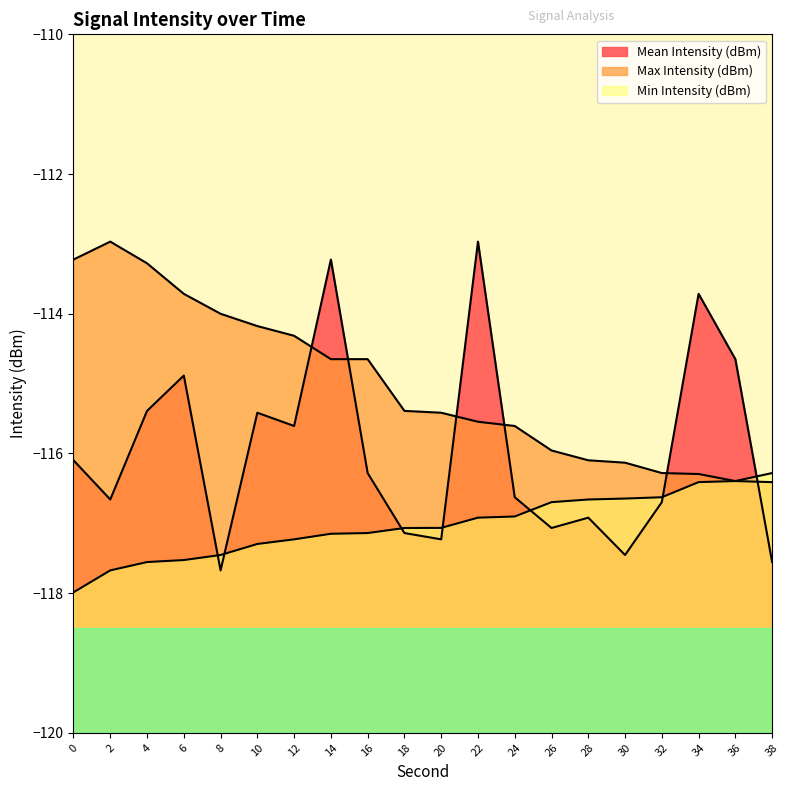

Between 2 and 20, which is larger?

2